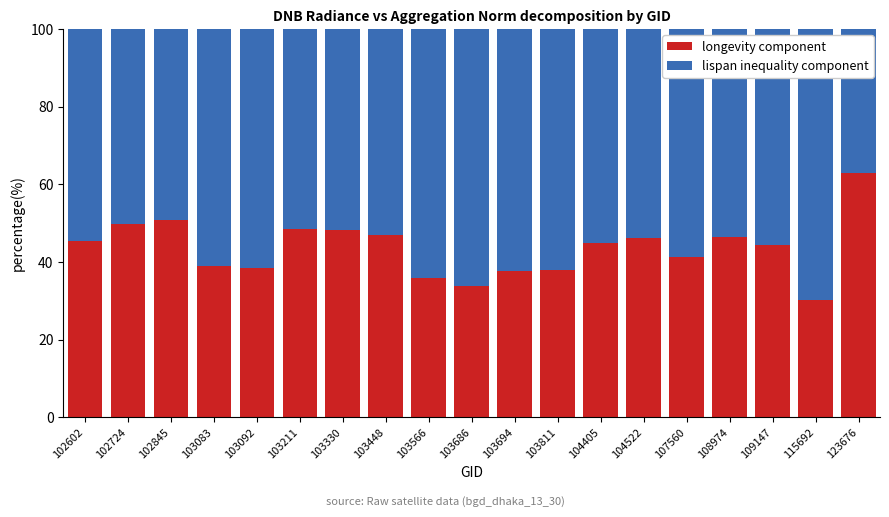

What is the lowest value of the longevity component series?

30.1